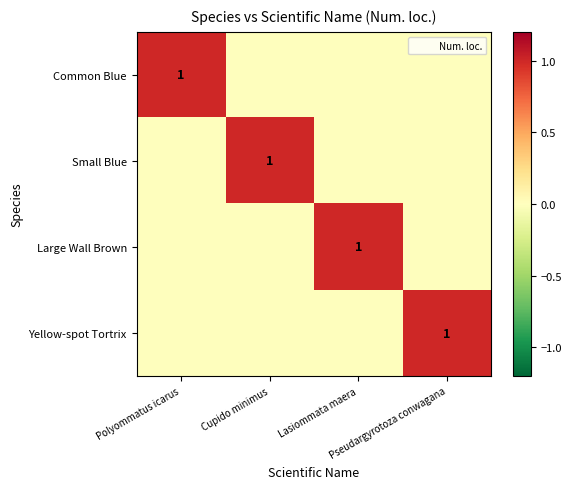

The value of Large Wall Brown at Lasiommata maera is 1. True or false?

True